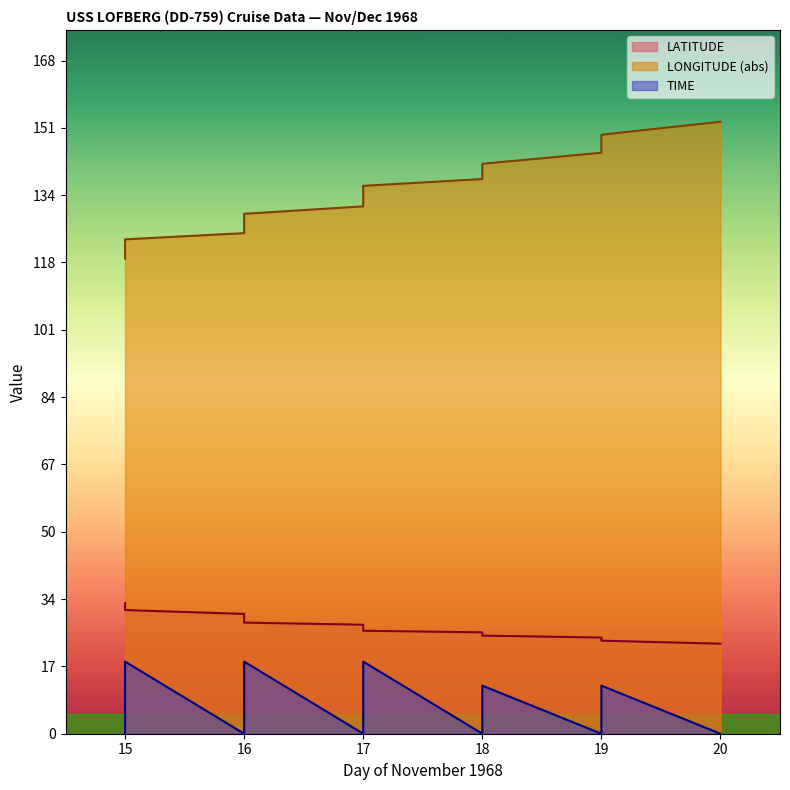

What is the average value of the LATITUDE series?

27.2